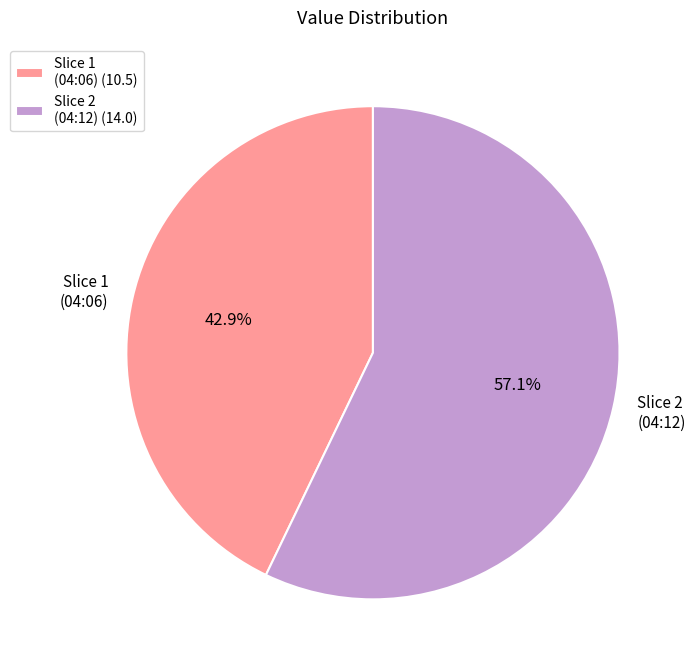

To the nearest percent, what is the average slice percentage?

50%